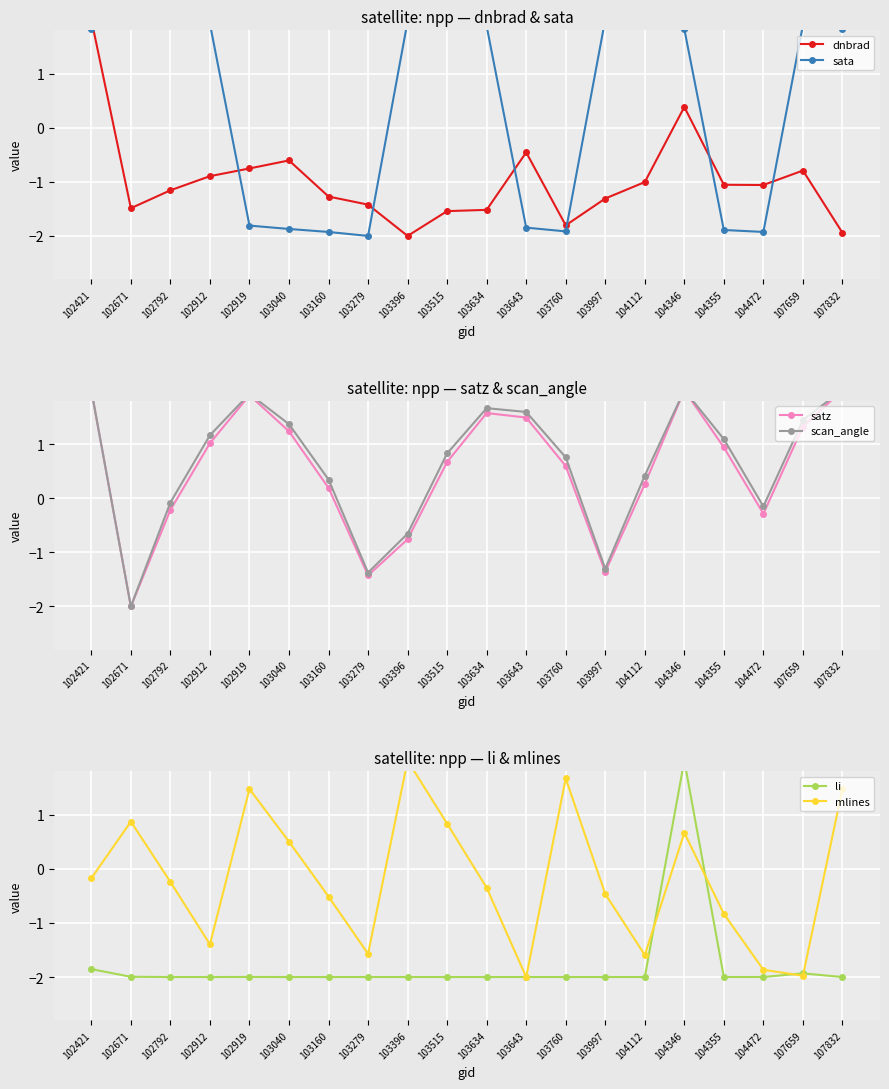

At which category is the sum across all series the highest?

104346